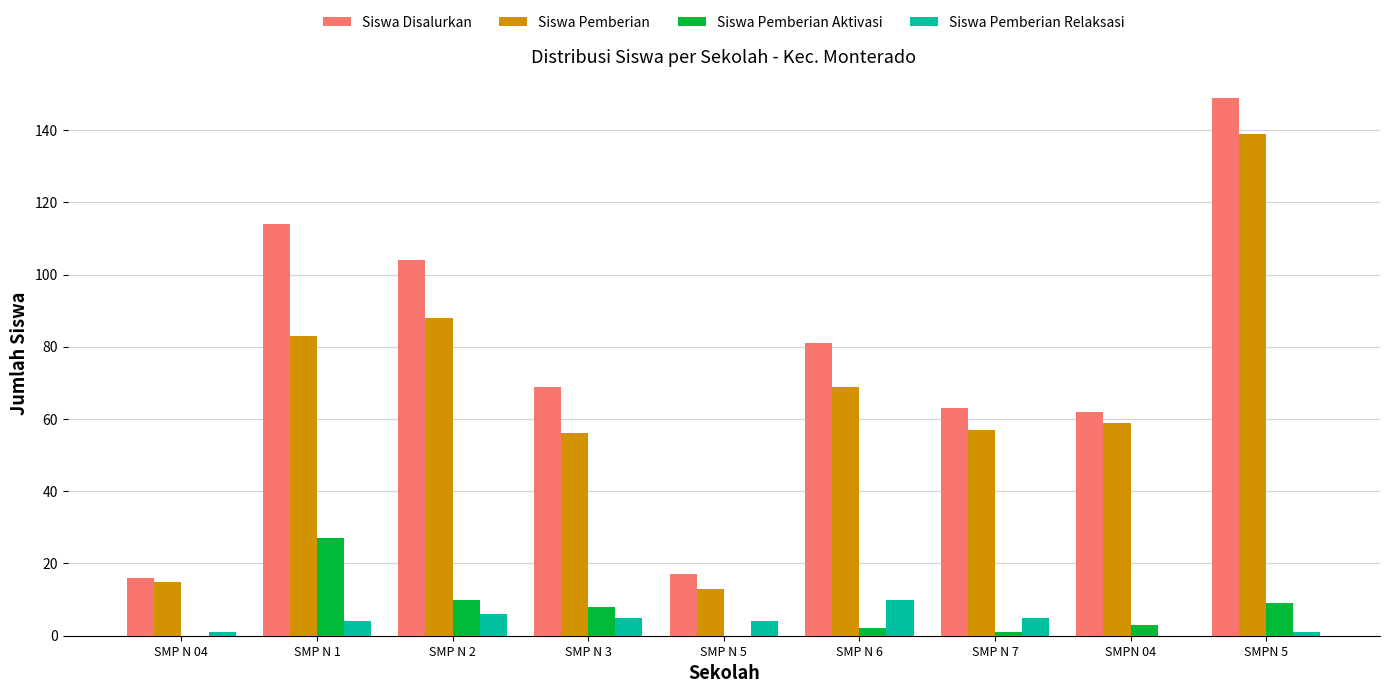

How many series are shown in this chart?

4